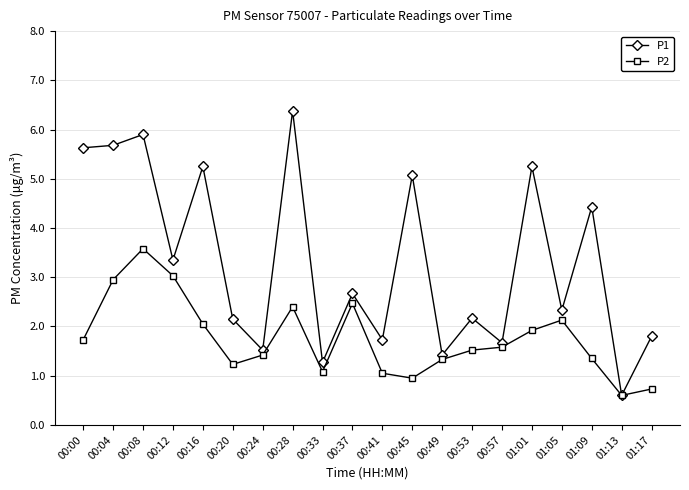

What is the label of the 1st point from the left?

00:00